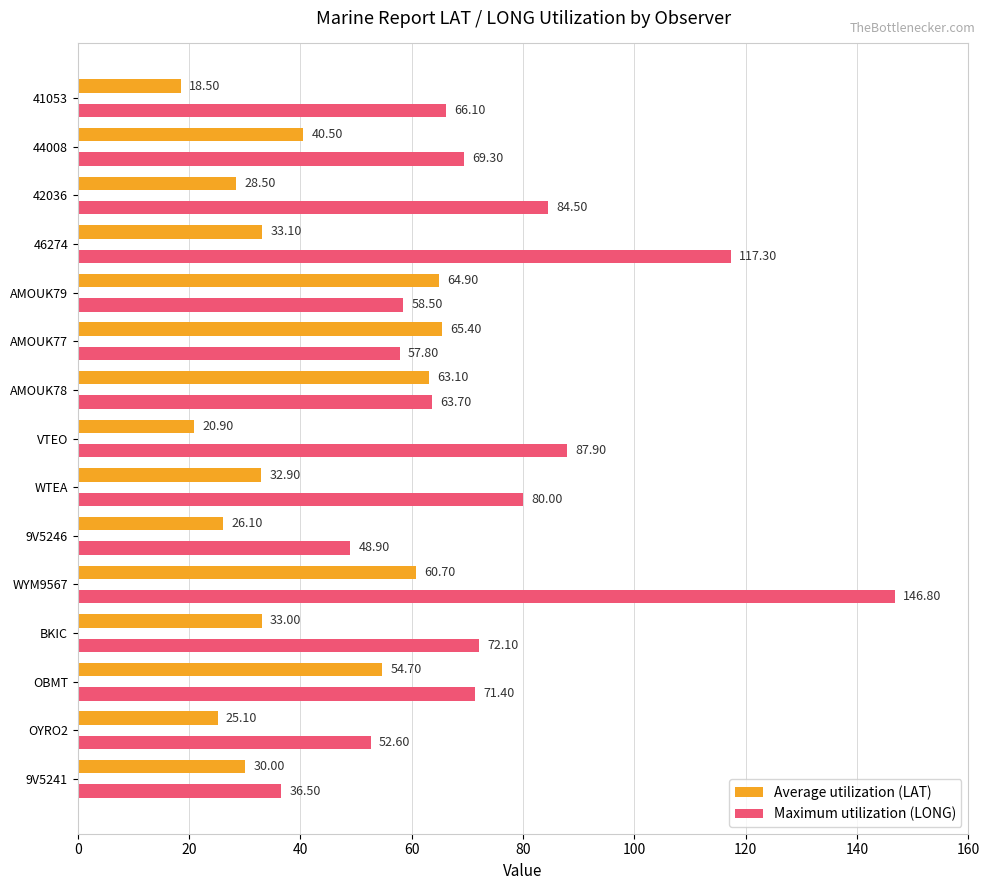

At which label is Maximum utilization (LONG) closest to 91?

VTEO